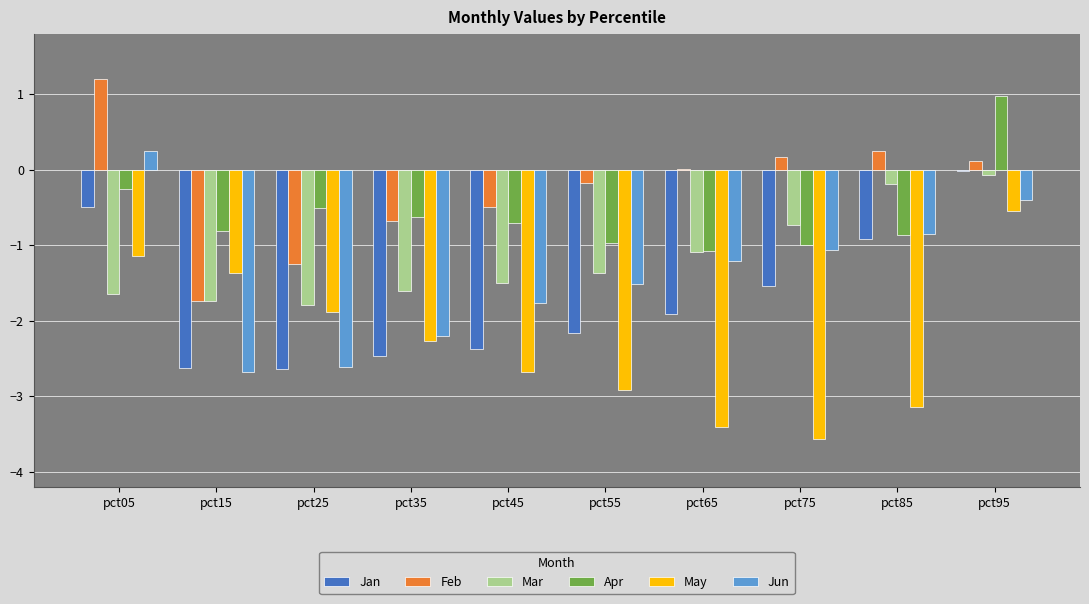

What is the greatest value displayed?

1.2